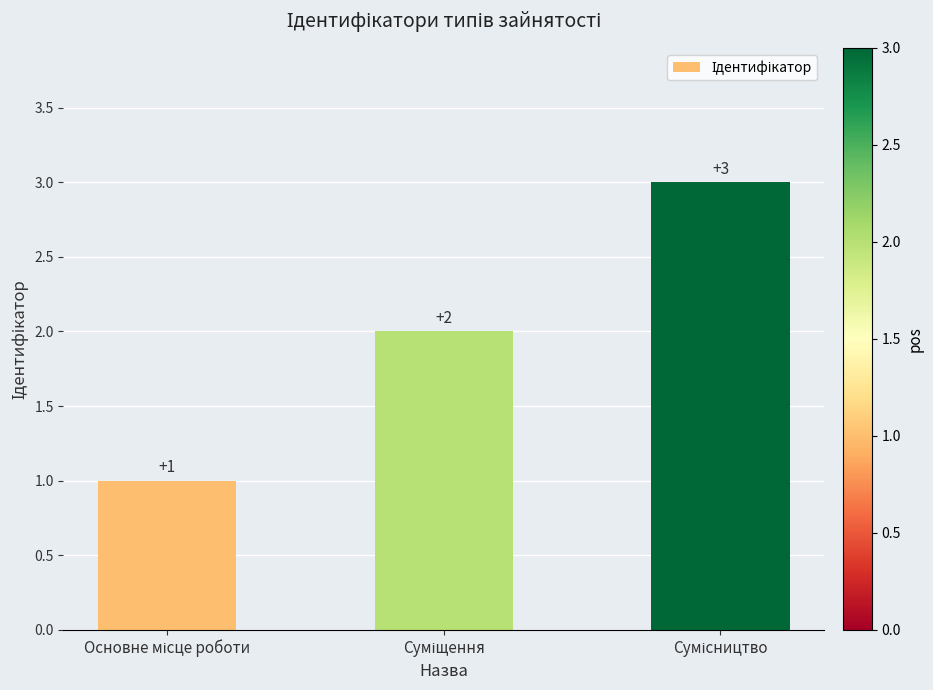

Count the number of data series in this chart.

1